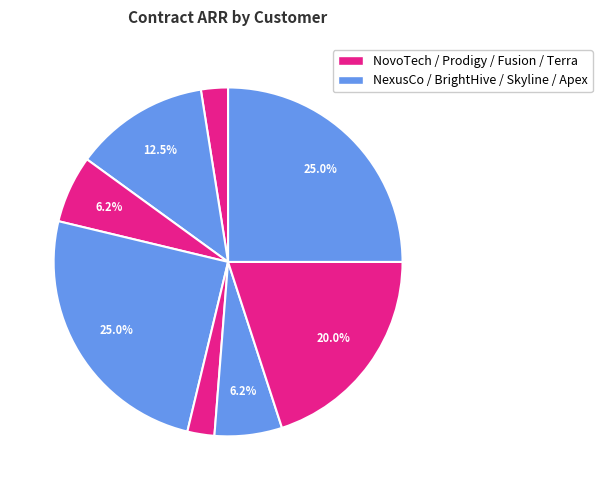

Rank the categories by value from lowest to highest.

NovoTech, Fusion Group, Prodigy Enterprises, Skyline Industries, NexusCo, Terra Ventures, BrightHive Solutions, Apex Innovations